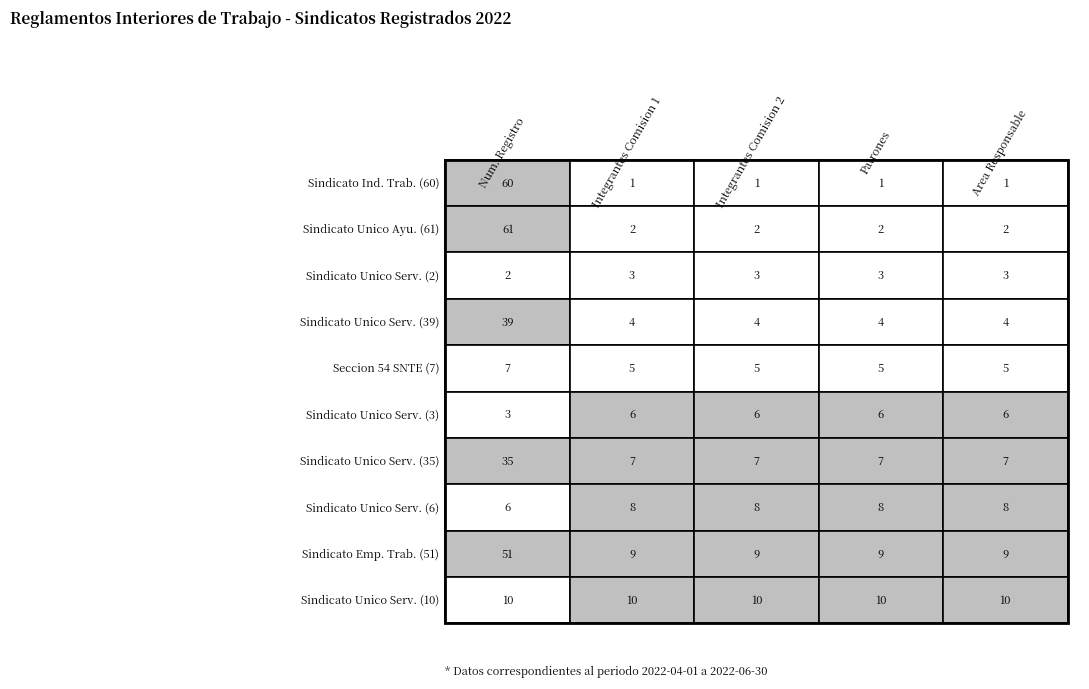

Between 0 and 2, which series saw the biggest shift?

Sindicato Independiente de Trabajadores (60)